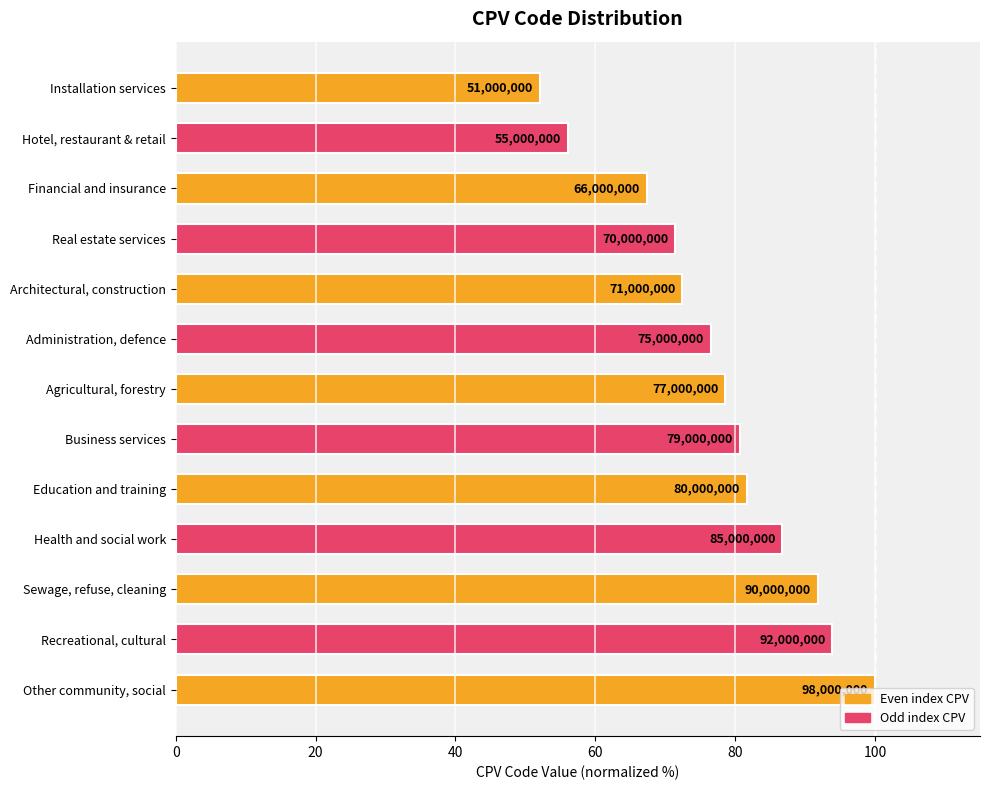

How many bars are there in total?

13